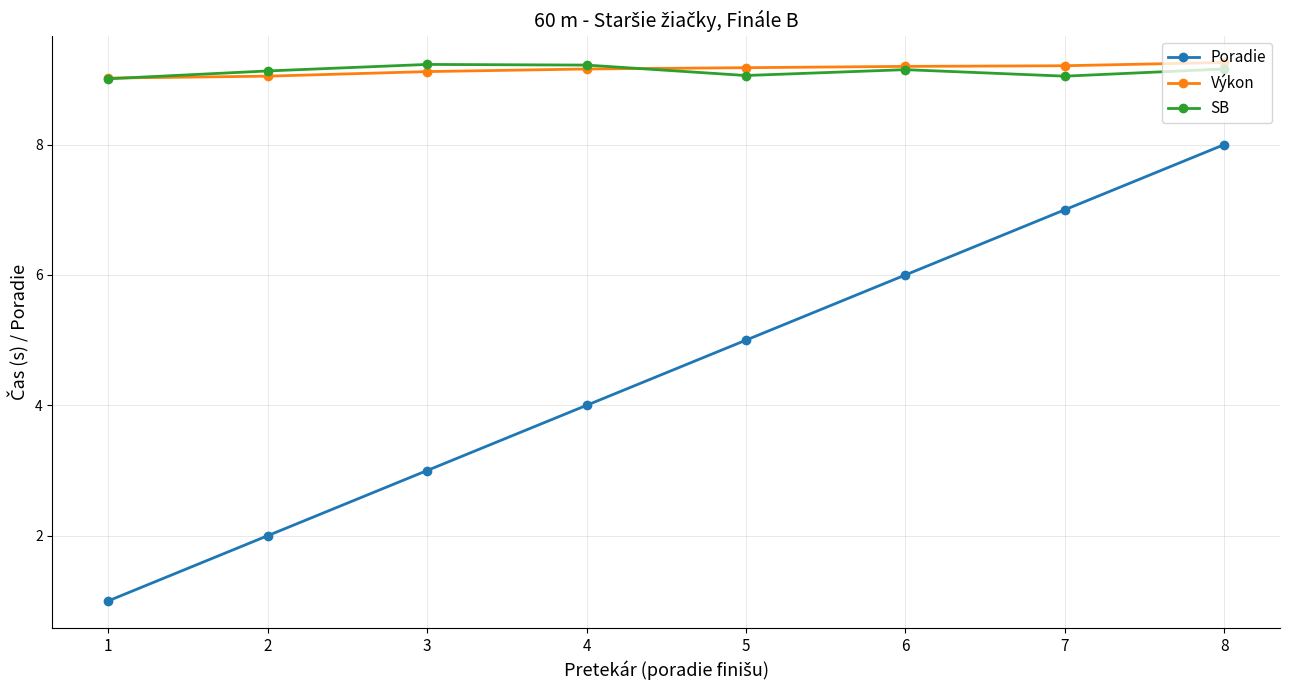

What is the sum of the Poradie values at 4 and 7?

11.0